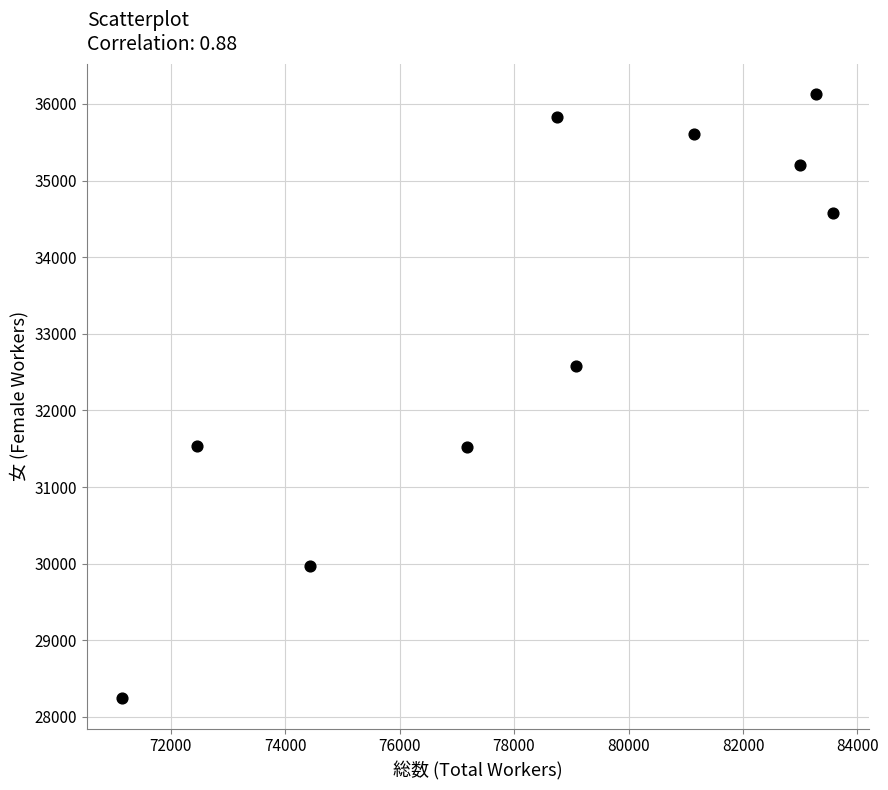

What is the average X value?

78405